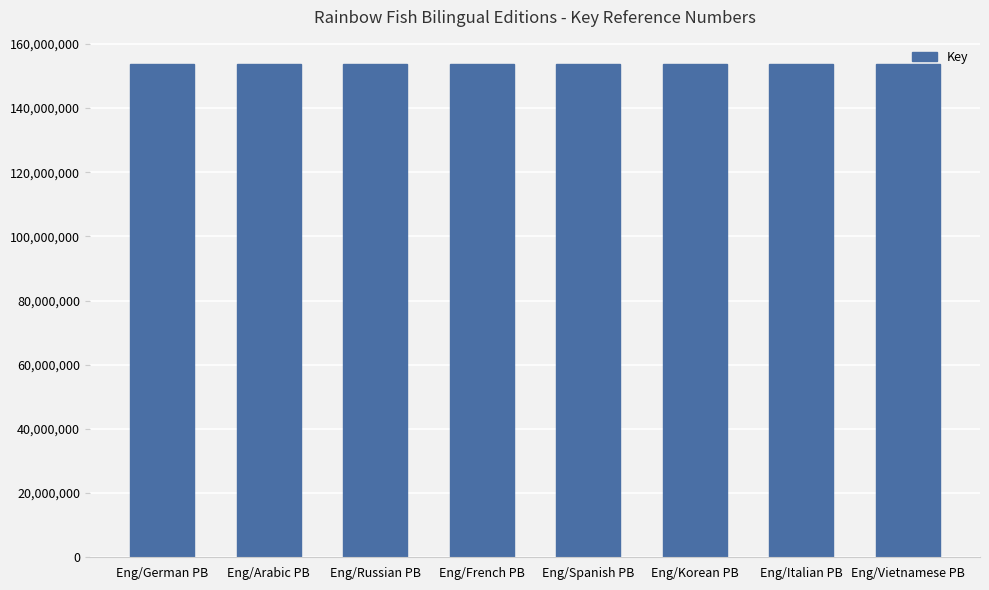

What is the minimum value shown in the chart?

153630103